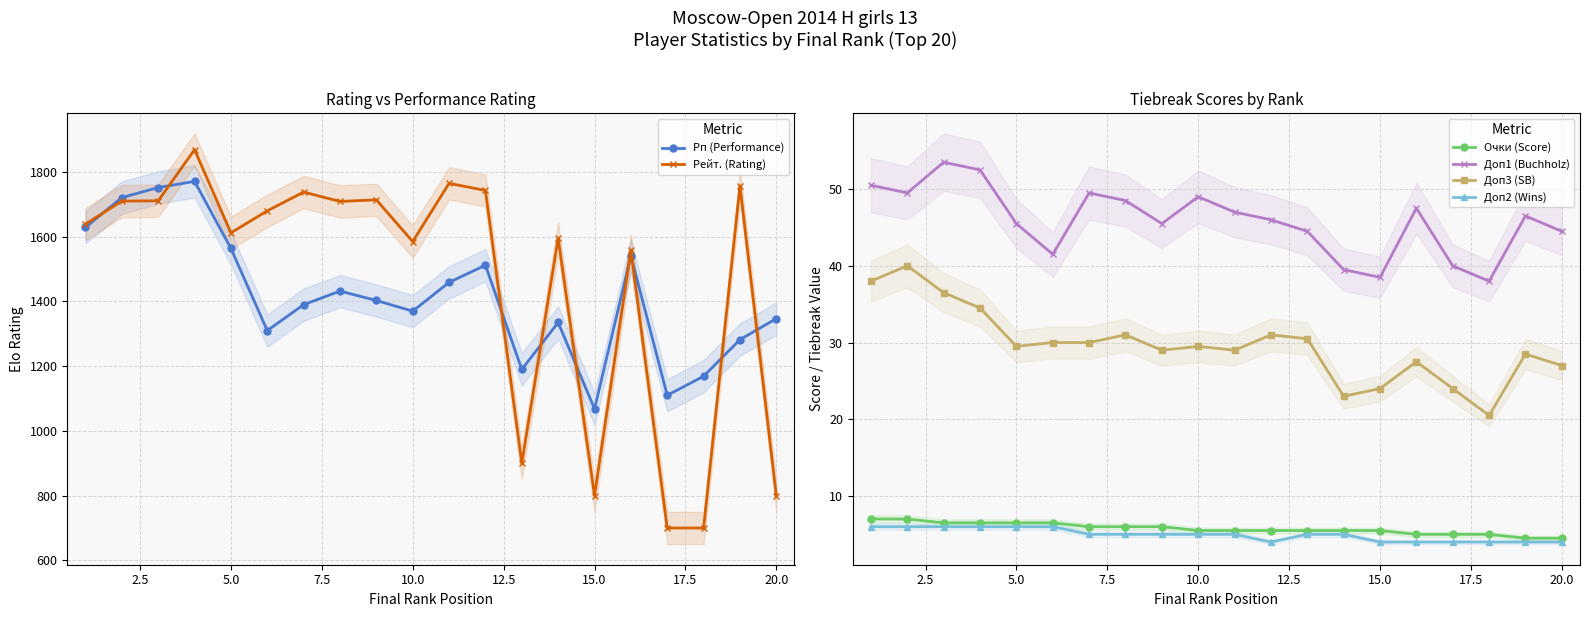

What is the highest value of the Очки (Score) series?

7.0